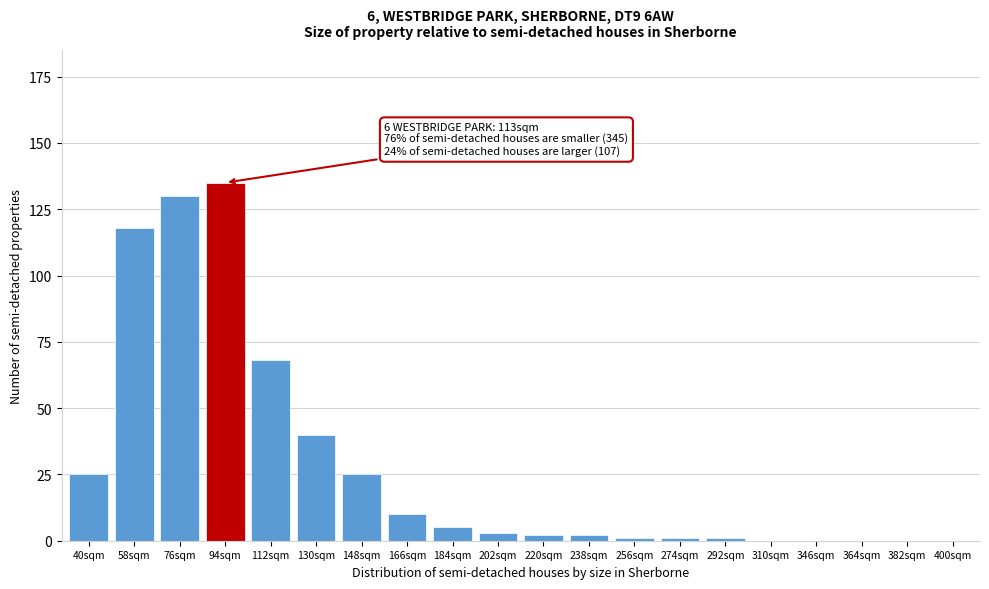

Reading left to right, extract all data points from this chart.

40sqm=25	58sqm=118	76sqm=130	94sqm=135	112sqm=68	130sqm=40	148sqm=25	166sqm=10	184sqm=5	202sqm=3	220sqm=2	238sqm=2	256sqm=1	274sqm=1	292sqm=1	310sqm=0	346sqm=0	364sqm=0	382sqm=0	400sqm=0